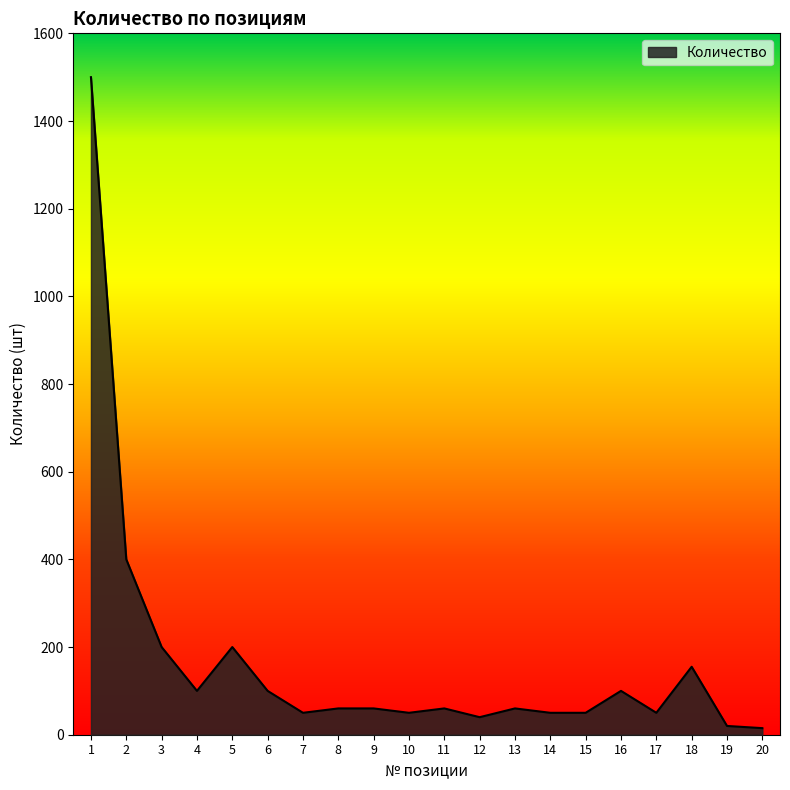

How many lines are shown in the chart?

1